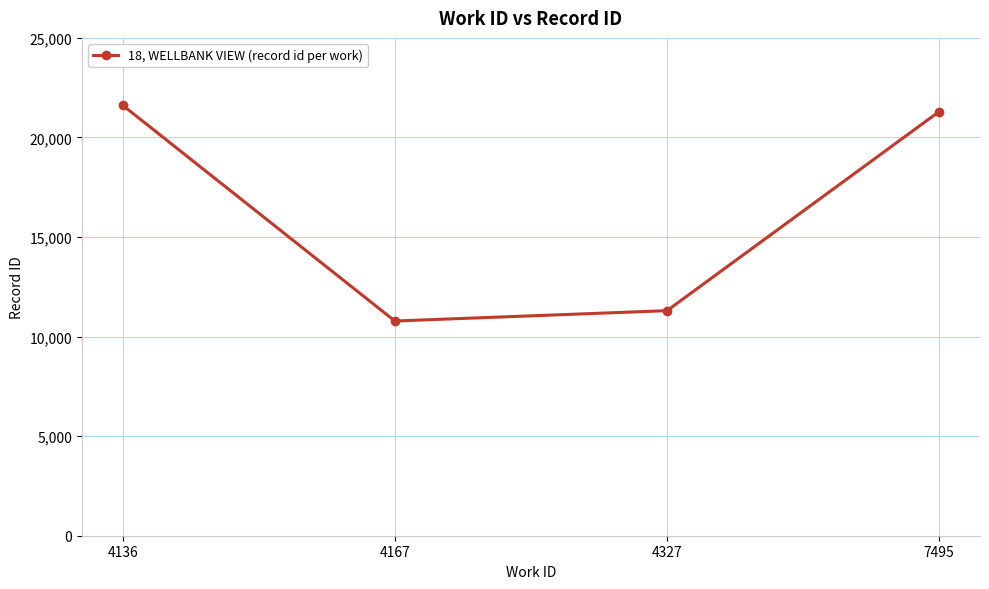

Which label corresponds to the smallest value in the chart?

4167